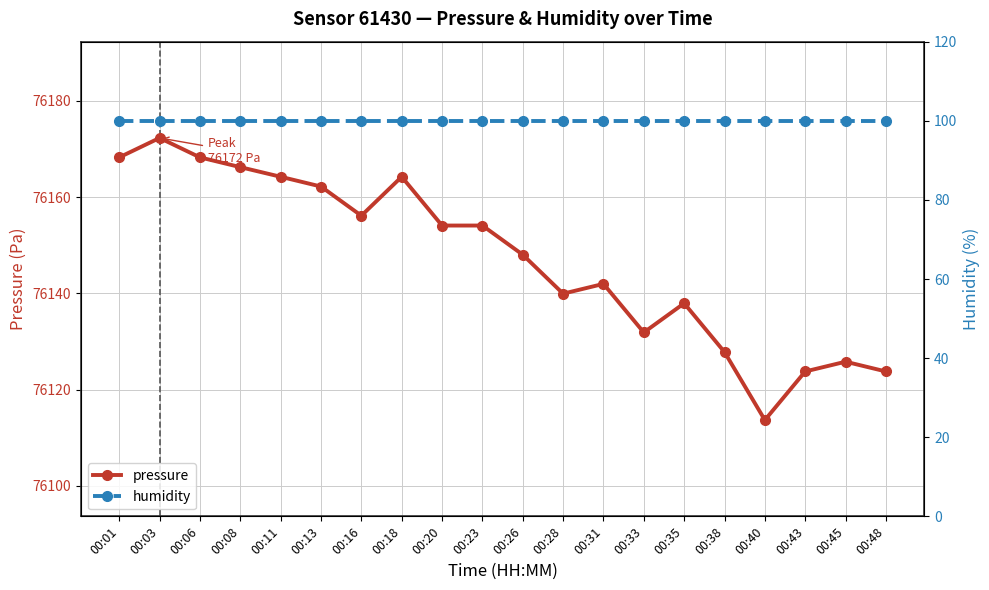

Read the pressure value at 00:20.

76154.1